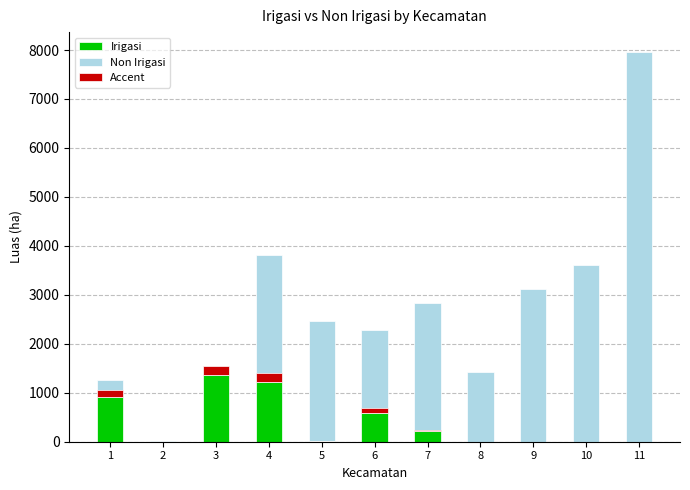

What is the sum of the Irigasi values at 5 and 8?

18.0